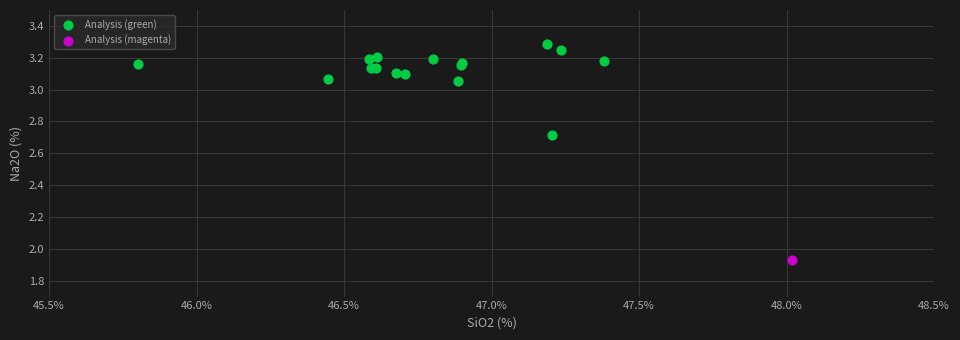

What are all the series names shown in the legend?

Analysis (green), Analysis (magenta)